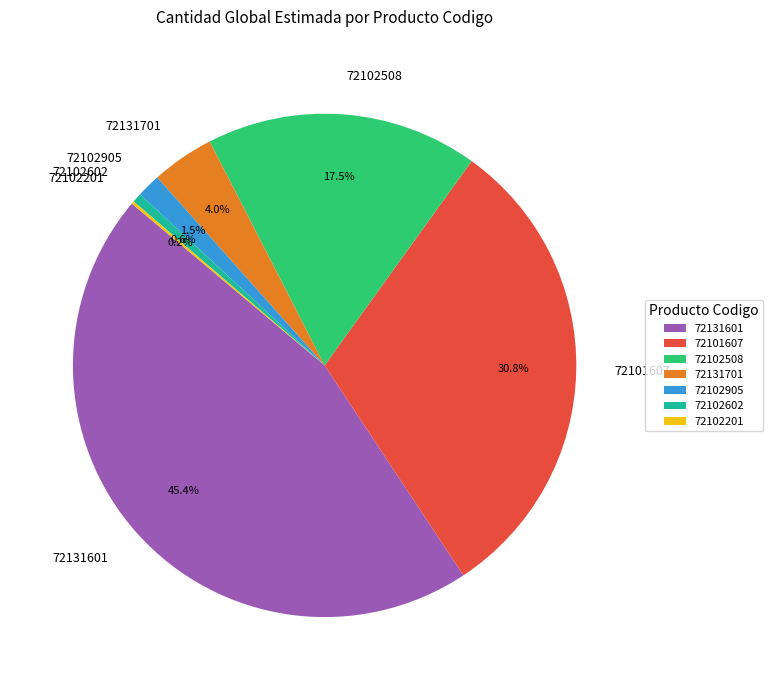

Which slice is the largest?

72131601